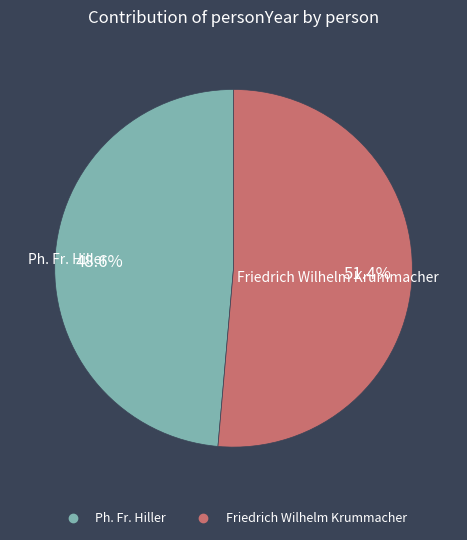

Rank the categories by value from highest to lowest.

Friedrich Wilhelm Krummacher, Ph. Fr. Hiller